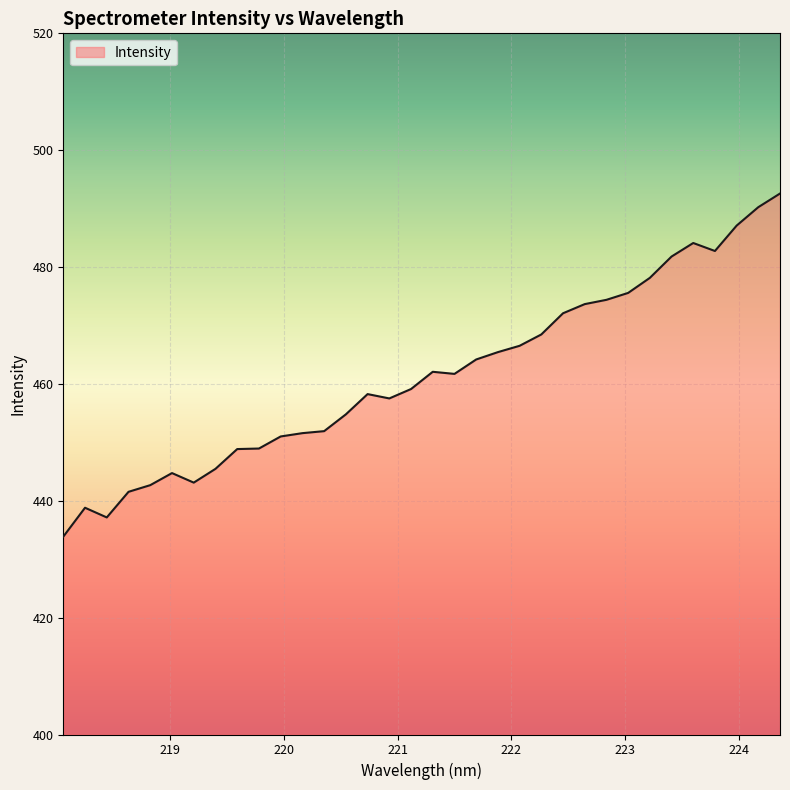

What is the difference between the maximum and minimum values?

58.7